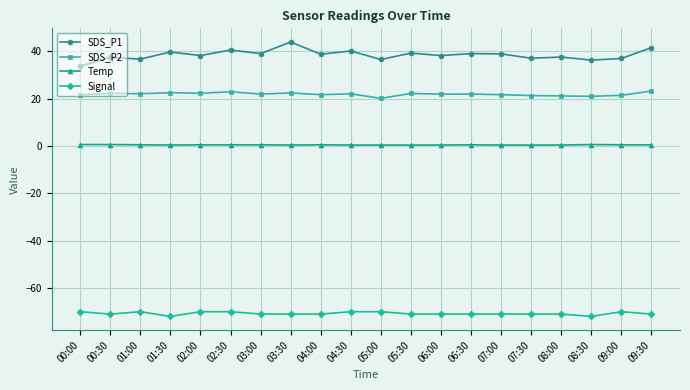

What is the difference between the Temp values at 03:00 and 08:00?

0.1